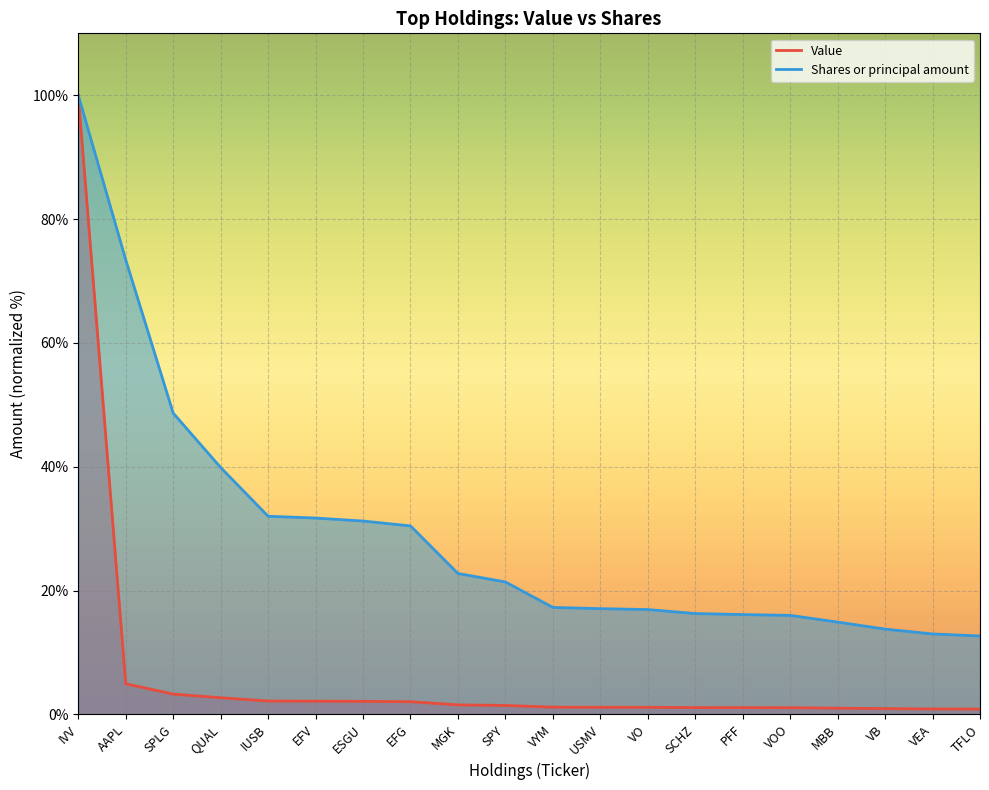

Reading left to right, extract all data points from this chart.

Value: 100.0	4.9	3.3	2.7	2.2	2.1	2.1	2.0	1.5	1.4	1.2	1.1	1.1	1.1	1.1	1.1	1.0	0.9	0.9	0.9
Shares or principal amount: 100.0	73.4	48.7	39.9	32.0	31.7	31.2	30.4	22.8	21.4	17.3	17.1	16.9	16.3	16.1	16.0	14.9	13.8	13.0	12.7